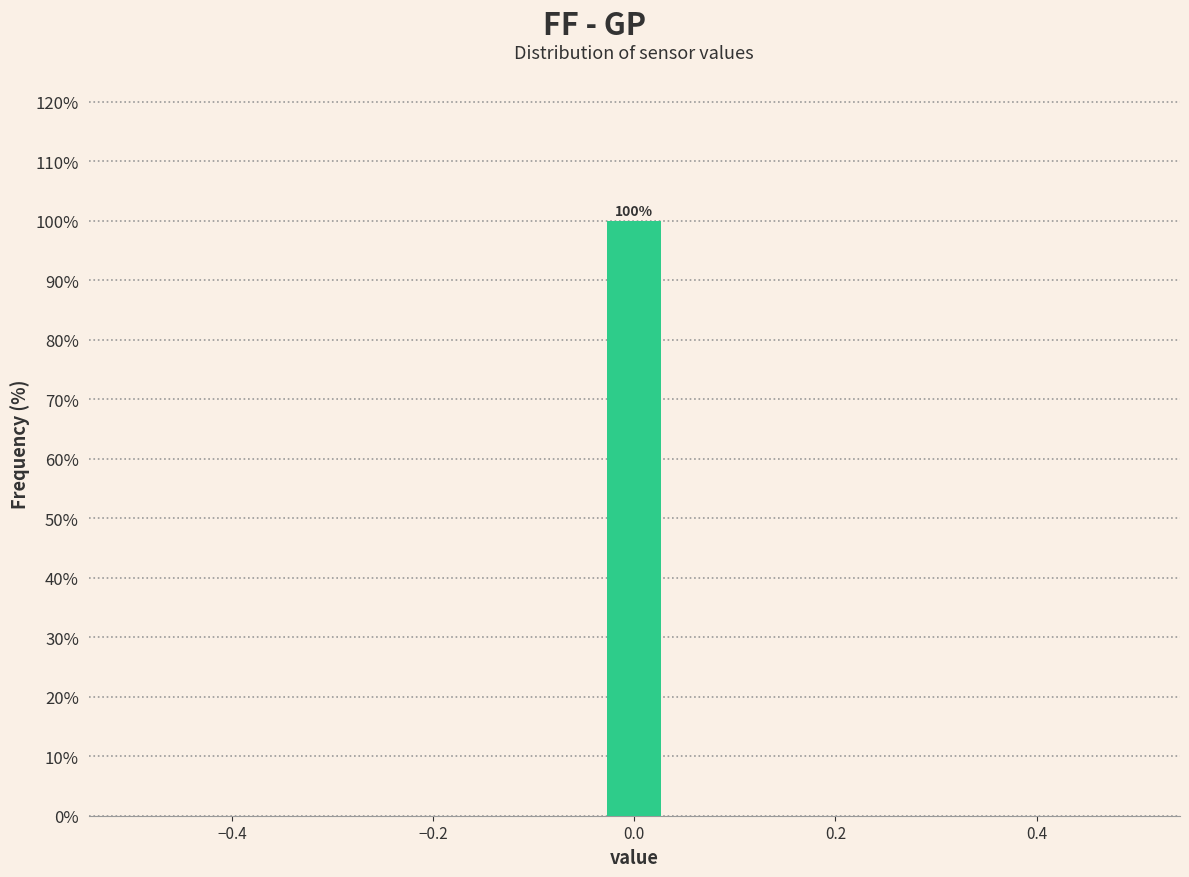

Around what value on the x-axis is the tallest bar? Give the approximate position of its centre, as read against the axis.

0.00